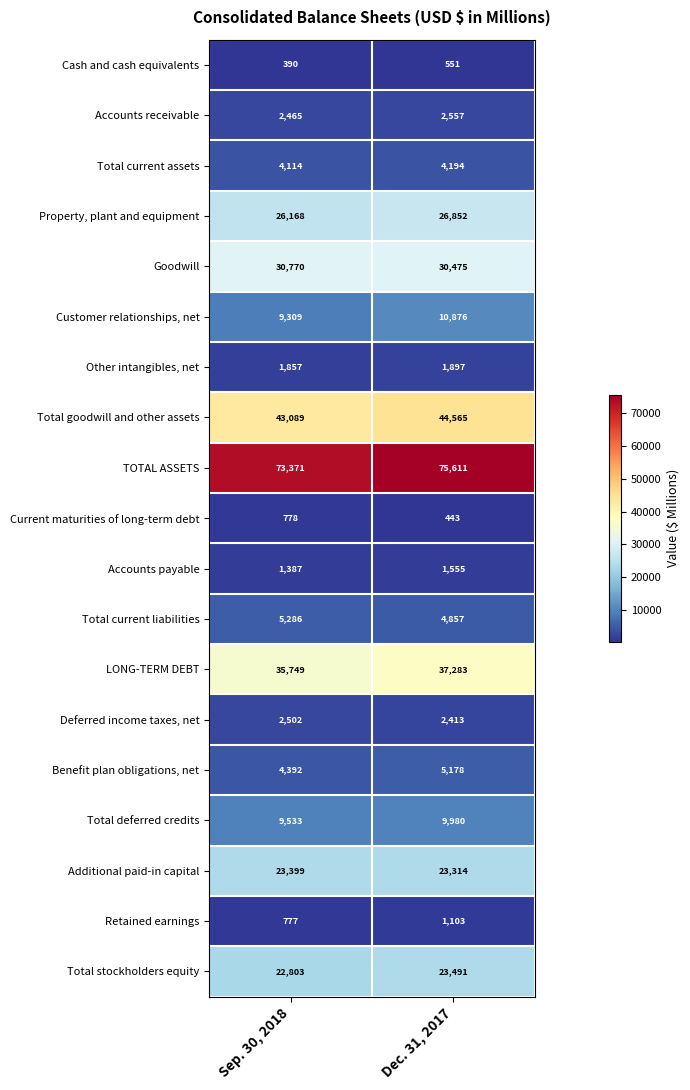

What is the sum of the Total goodwill and other assets values at Sep. 30, 2018 and Dec. 31, 2017?

87654